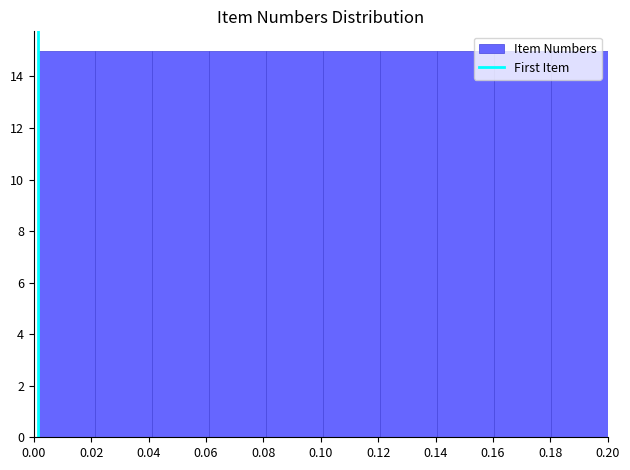

Reading left to right, list every bar in this chart as the range it spans on the x-axis followed by its height. Neither the bar edges nor the heights are printed on the chart, so give them approximately, as read against the axes.

0.002 to 0.022: 15
0.022 to 0.042: 15
0.042 to 0.060: 15
0.060 to 0.080: 15
0.080 to 0.100: 15
0.100 to 0.120: 15
0.120 to 0.140: 15
0.140 to 0.160: 15
0.160 to 0.180: 15
0.180 to 0.200: 15